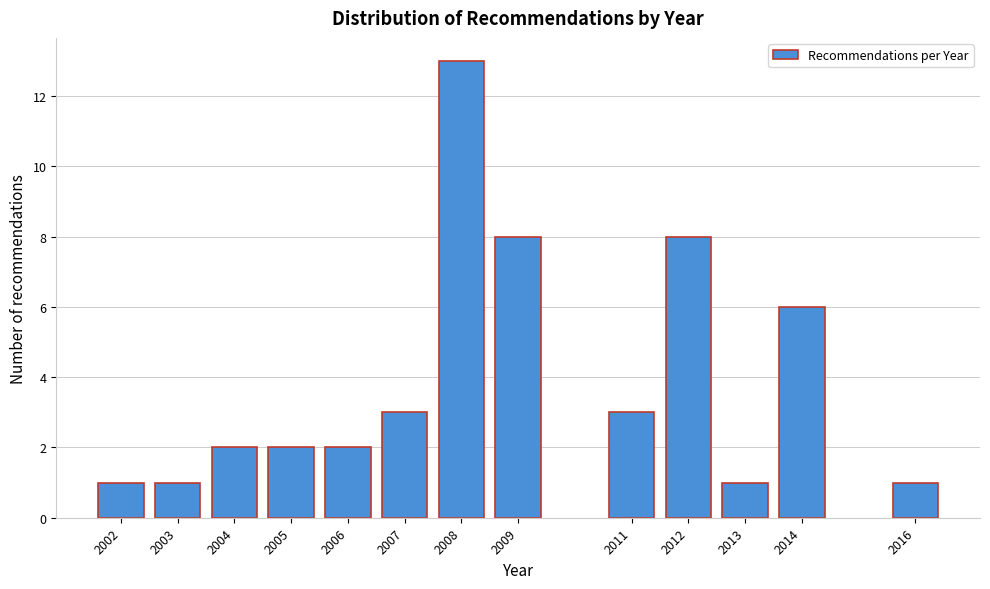

Reading left to right, what are all the values shown in this chart?

1	1	2	2	2	3	13	8	3	8	1	6	1